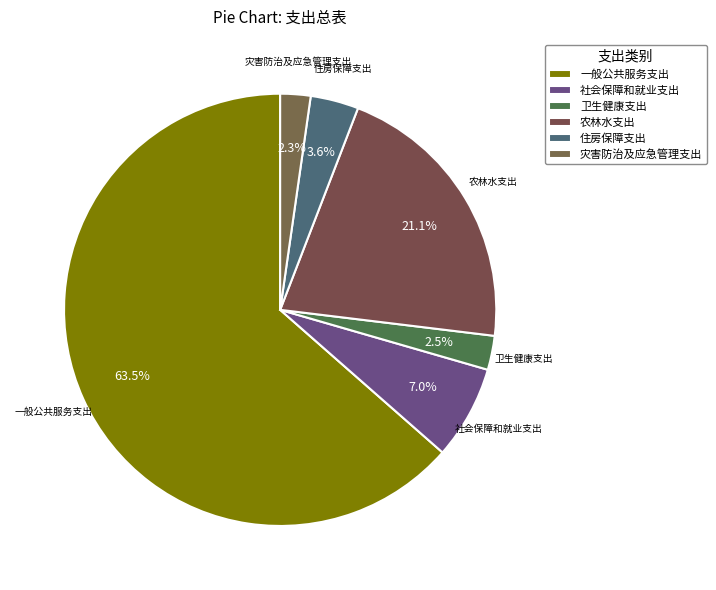

Count the number of slices in the pie.

6